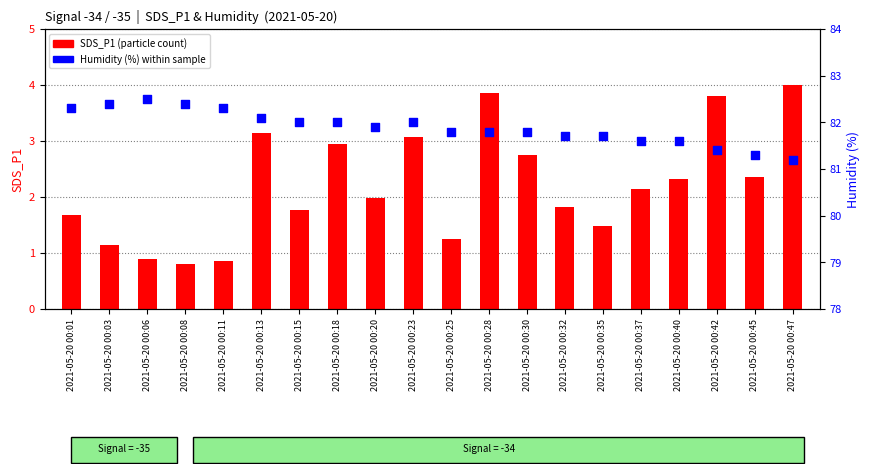

Which series contains the highest Y value?

Humidity (%)